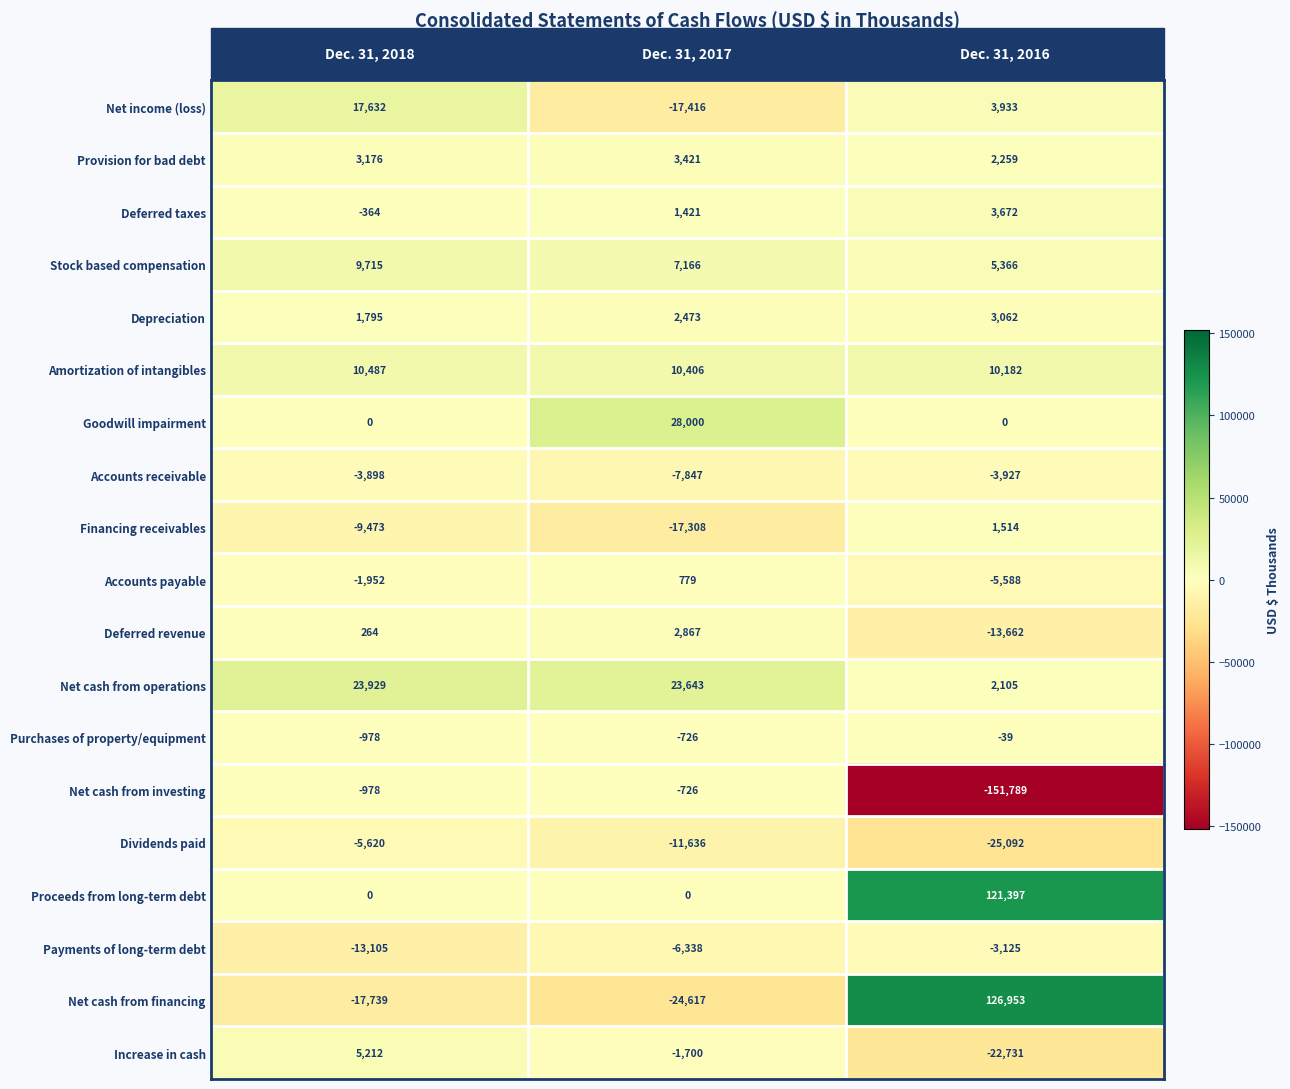

Rank the series by their maximum value, from lowest to highest.

Dividends paid, Accounts receivable, Payments of long-term debt, Net cash from investing, Purchases of property/equipment, Accounts payable, Financing receivables, Deferred revenue, Depreciation, Provision for bad debt, Deferred taxes, Increase in cash, Stock based compensation, Amortization of intangibles, Net income (loss), Net cash from operations, Goodwill impairment, Proceeds from long-term debt, Net cash from financing